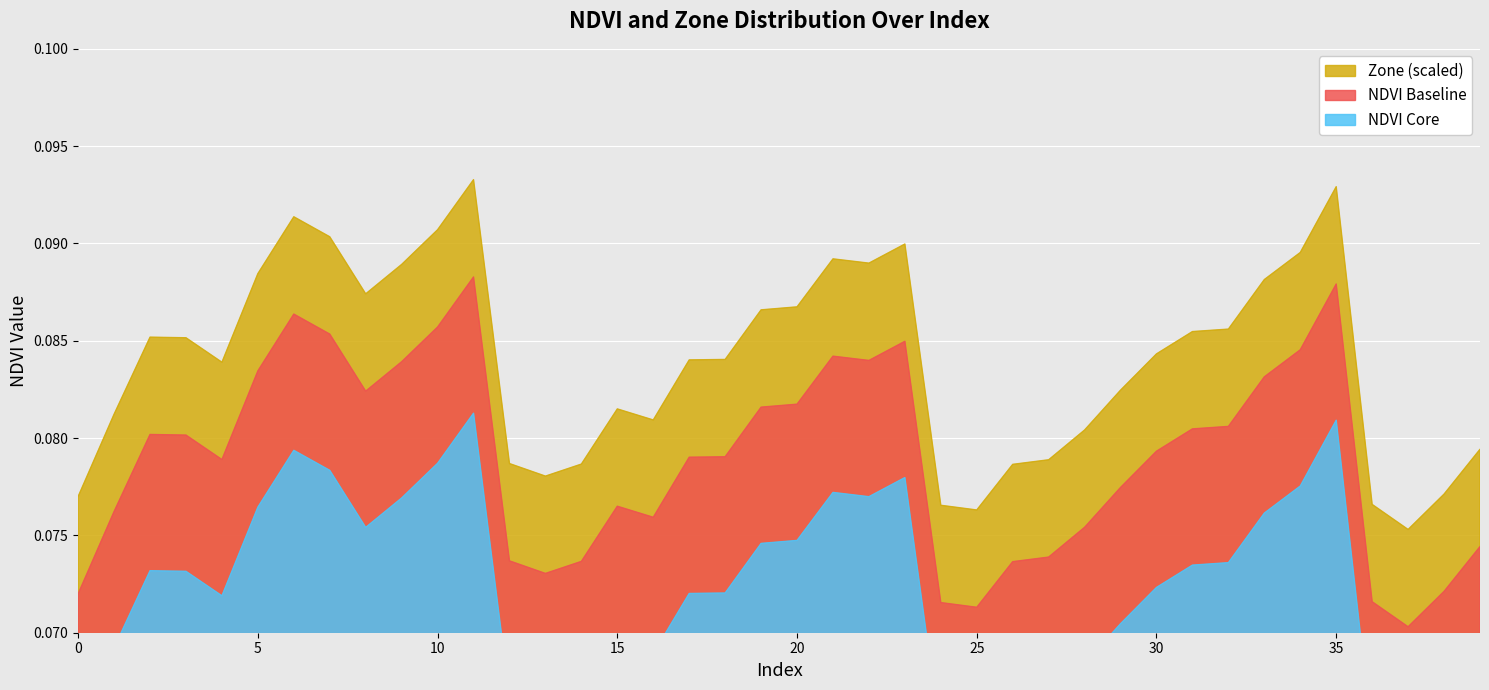

What is the value of the Zone_scaled point at the 14th from the left?

0.1